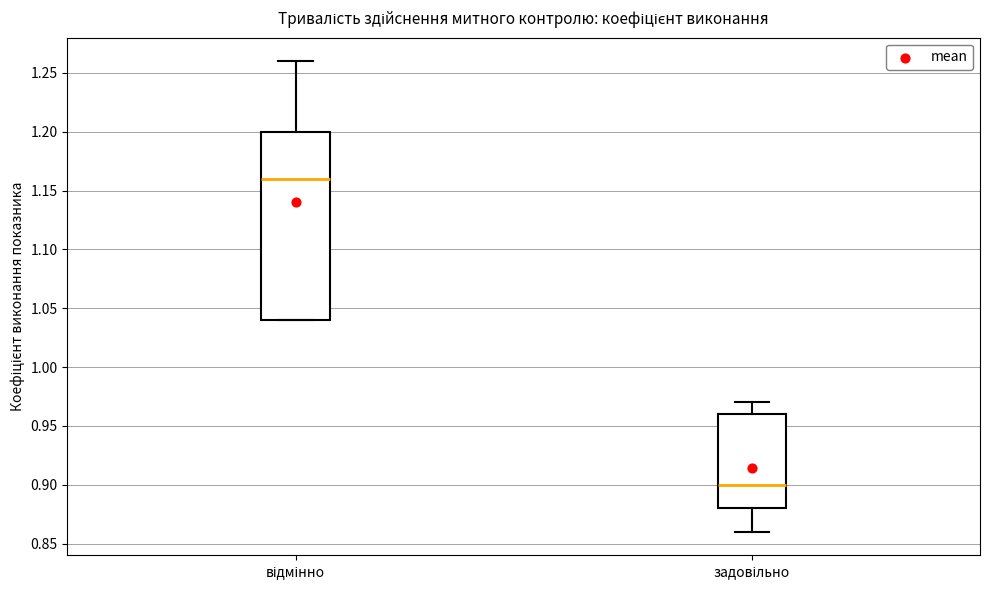

Reading left to right, transcribe this box plot: for each box, give where its median line is, the range the box spans, and where its two whiskers end, as read against the y-axis. The values are not printed on the chart, so give them approximately, as read against the axis.

відмінно: median 1.16, box 1.04 to 1.20, whiskers 1.04 to 1.26
задовільно: median 0.90, box 0.88 to 0.96, whiskers 0.86 to 0.97